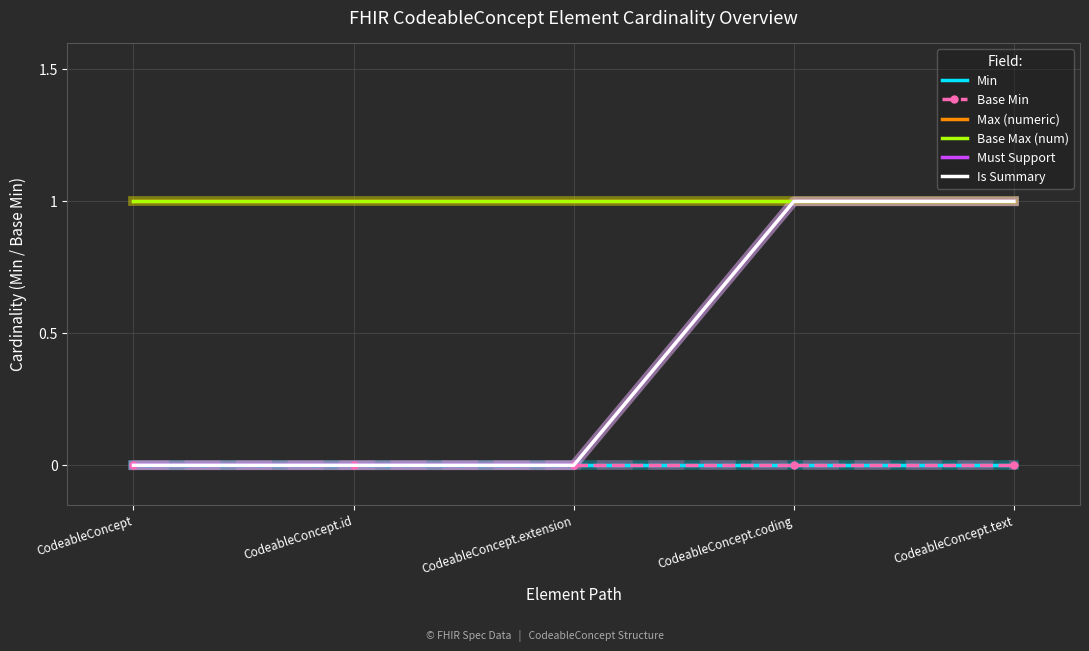

At how many categories does at least one series exceed 0?

5